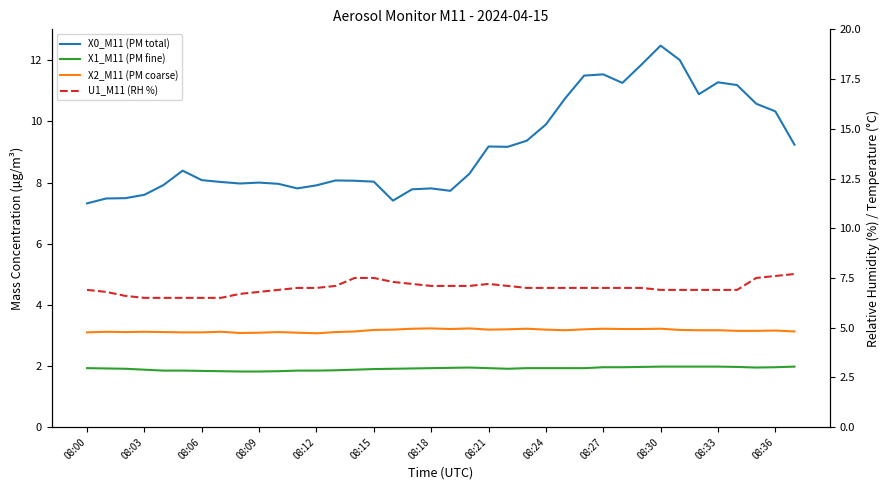

What is the greatest value displayed?

12.5